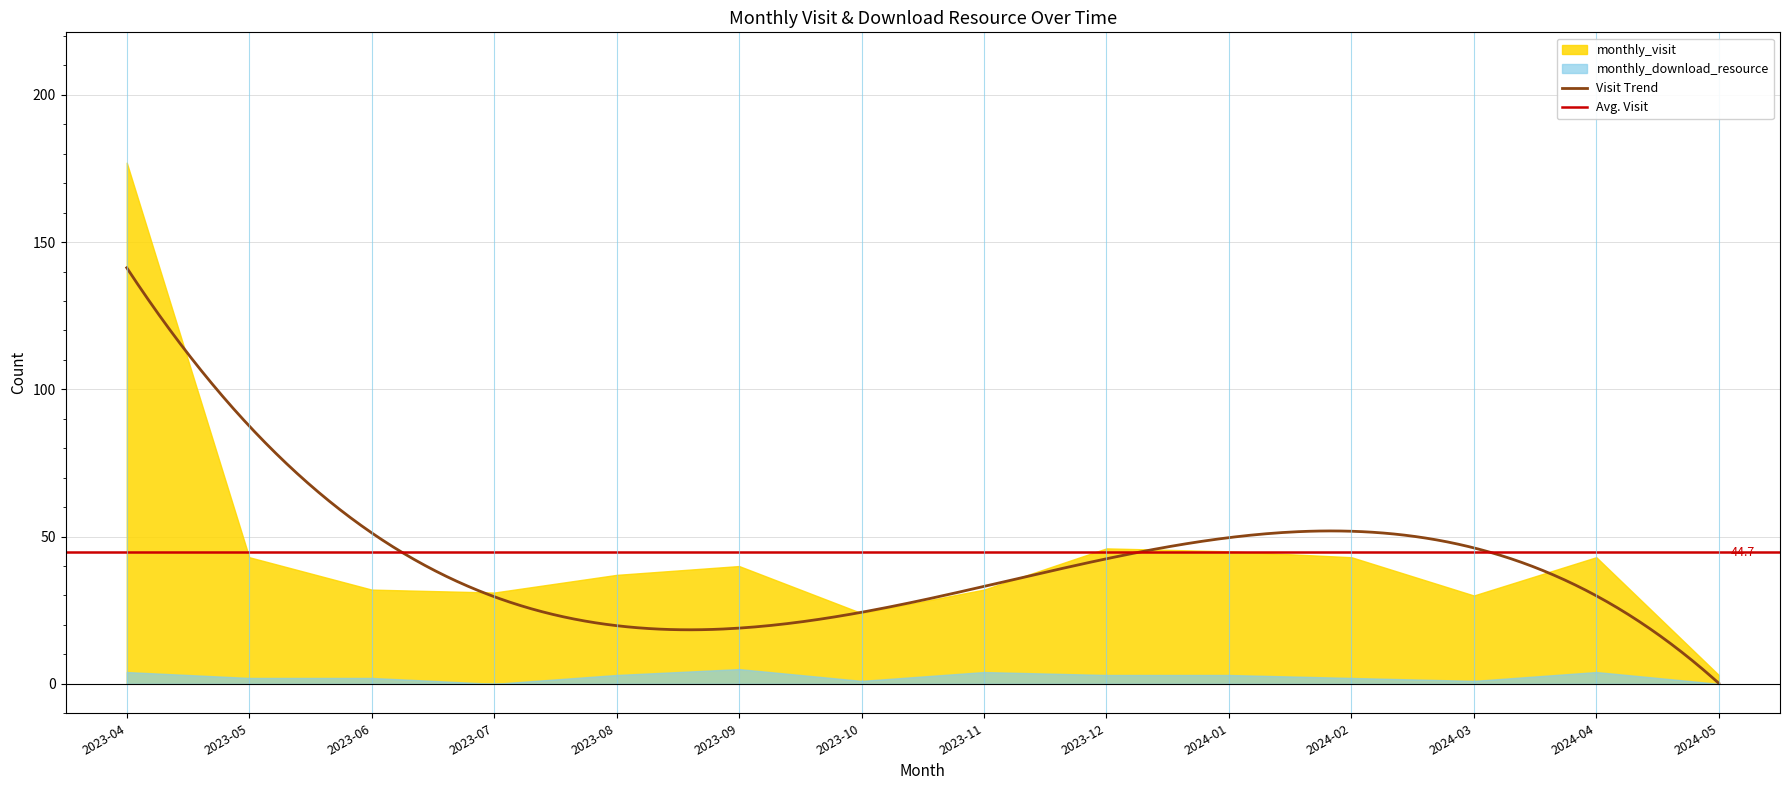

What is the average value of the monthly_download_resource series?

2